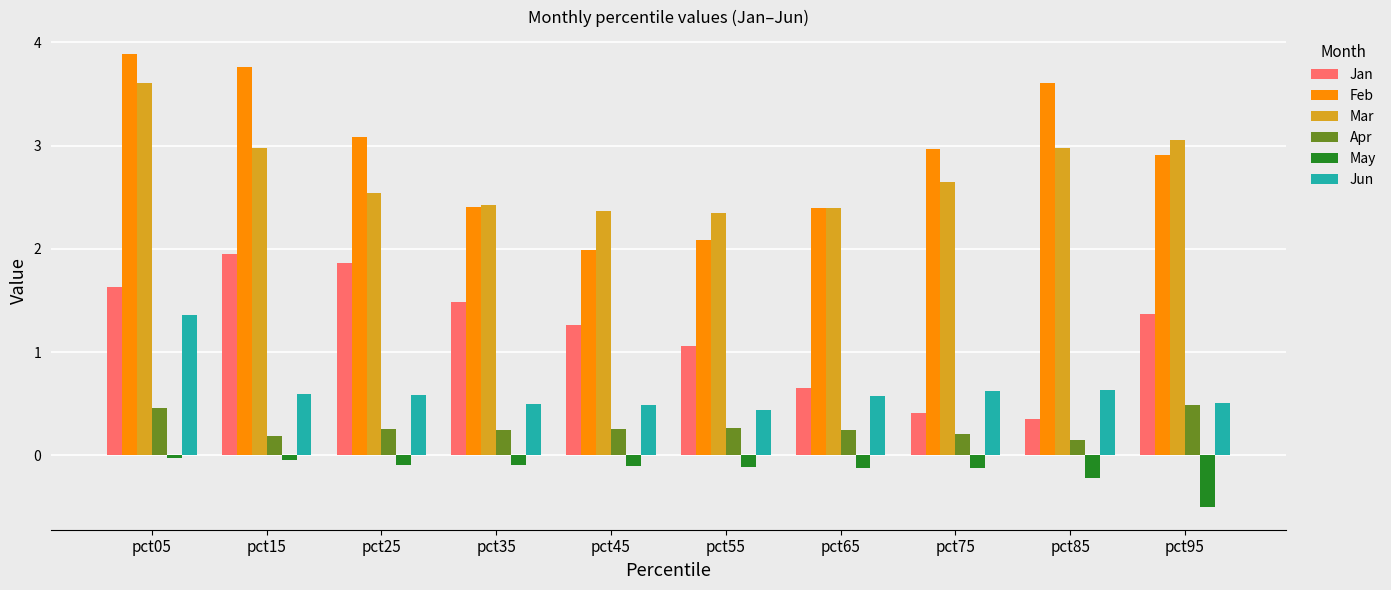

What is the maximum value for Mar?

3.6